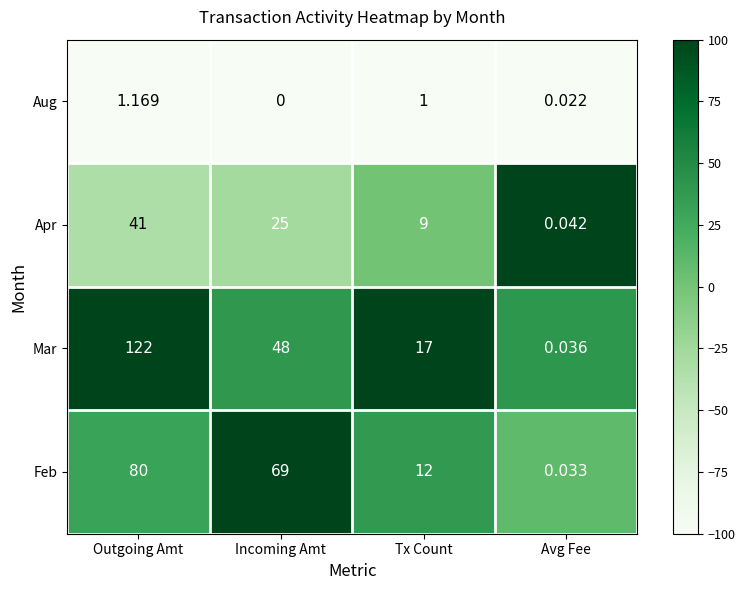

What is the total value across all series at Tx Count?

39.0